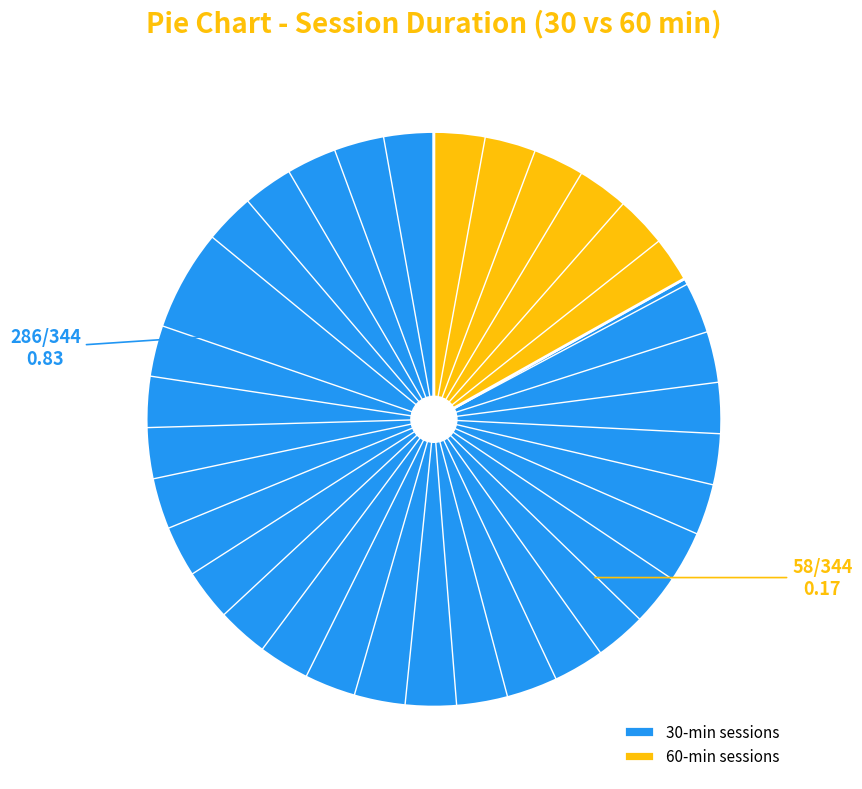

Is there a majority slice in this chart?

Yes